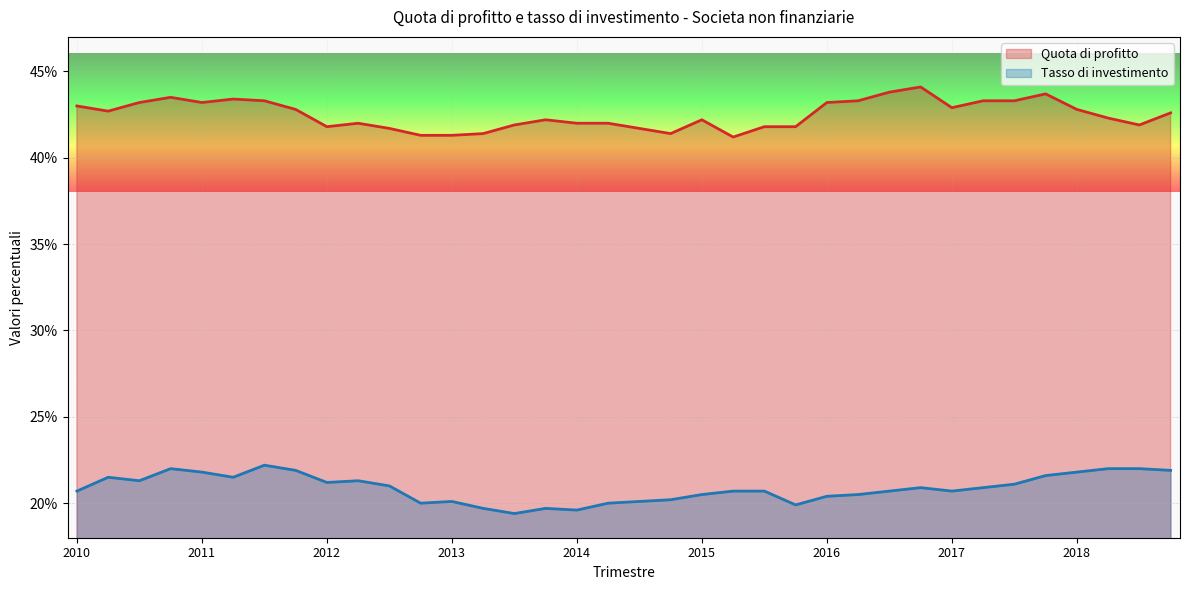

Where is the first local minimum for Tasso di investimento?

2010-Q3